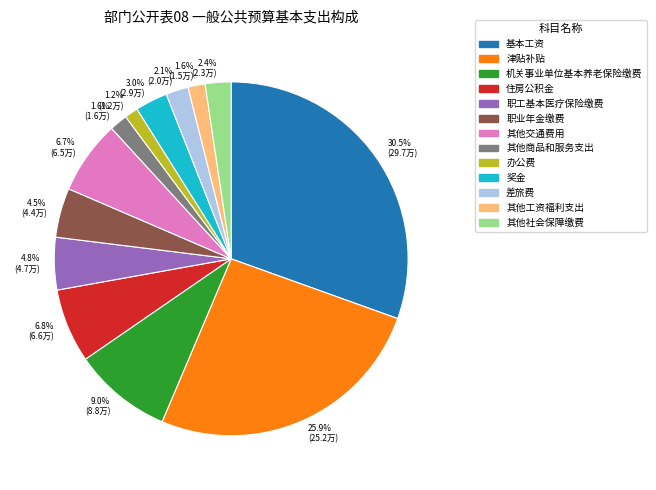

Approximately how many times larger is the value at 其他交通费用 compared to 职业年金缴费?

1.5